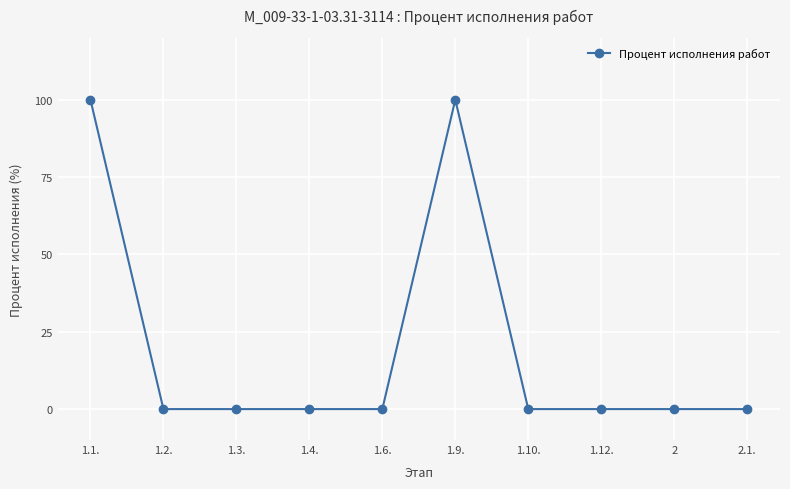

What is the approximate value at 1.9., to the nearest 50?

100